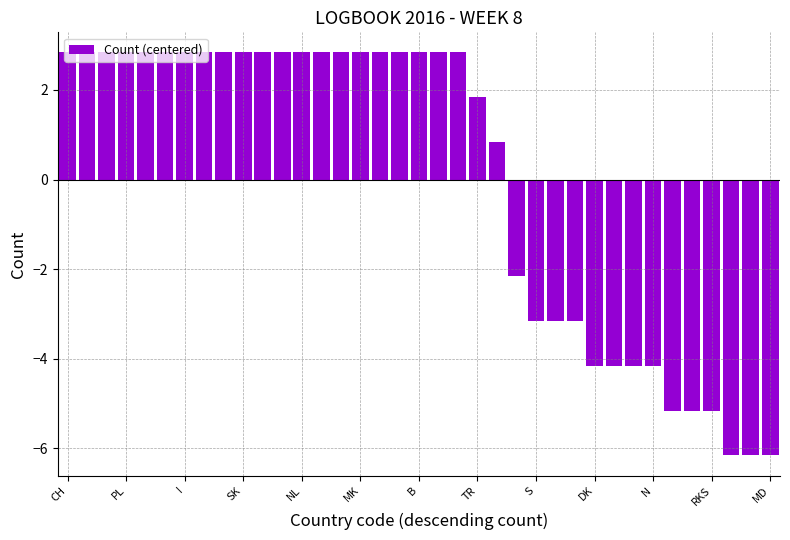

How many data points are less than 2?

16